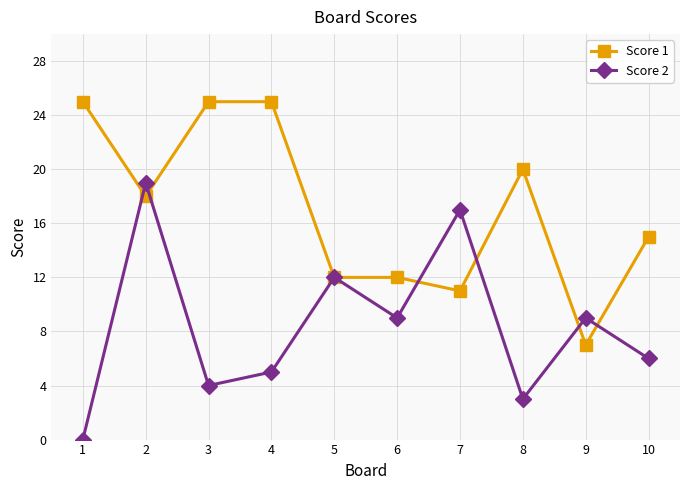

True or false: Score 1 has a value of 44 at 1.

False